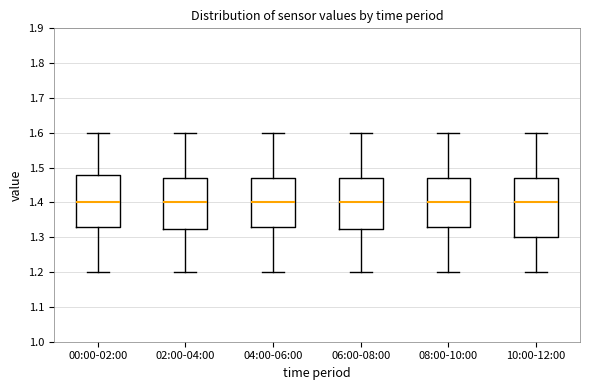

Reading left to right, read every box against the y-axis: the position of its median line, the range the box covers, and the ends of its whiskers. The values are not printed on the chart, so give them approximately, as read against the axis.

00:00-02:00: median 1.40, box 1.33 to 1.48, whiskers 1.20 to 1.60
02:00-04:00: median 1.40, box 1.32 to 1.47, whiskers 1.20 to 1.60
04:00-06:00: median 1.40, box 1.33 to 1.47, whiskers 1.20 to 1.60
06:00-08:00: median 1.40, box 1.32 to 1.47, whiskers 1.20 to 1.60
08:00-10:00: median 1.40, box 1.33 to 1.47, whiskers 1.20 to 1.60
10:00-12:00: median 1.40, box 1.30 to 1.47, whiskers 1.20 to 1.60